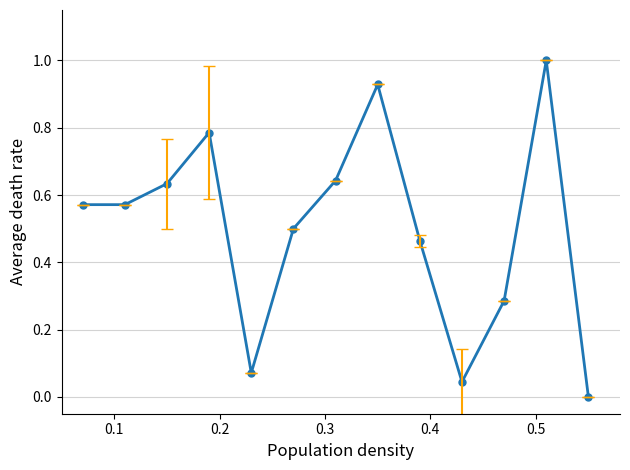

How many points are higher than both their immediate neighbors (excluding endpoints)?

3